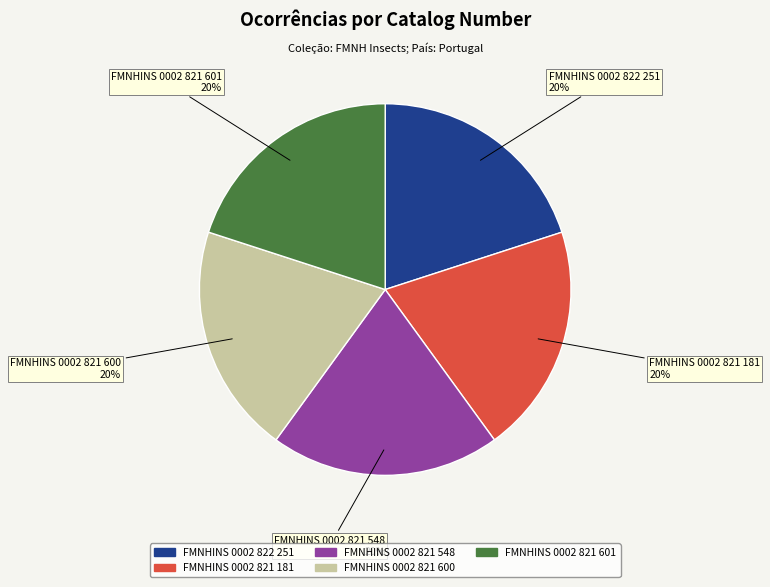

Is there a majority slice in this chart?

No